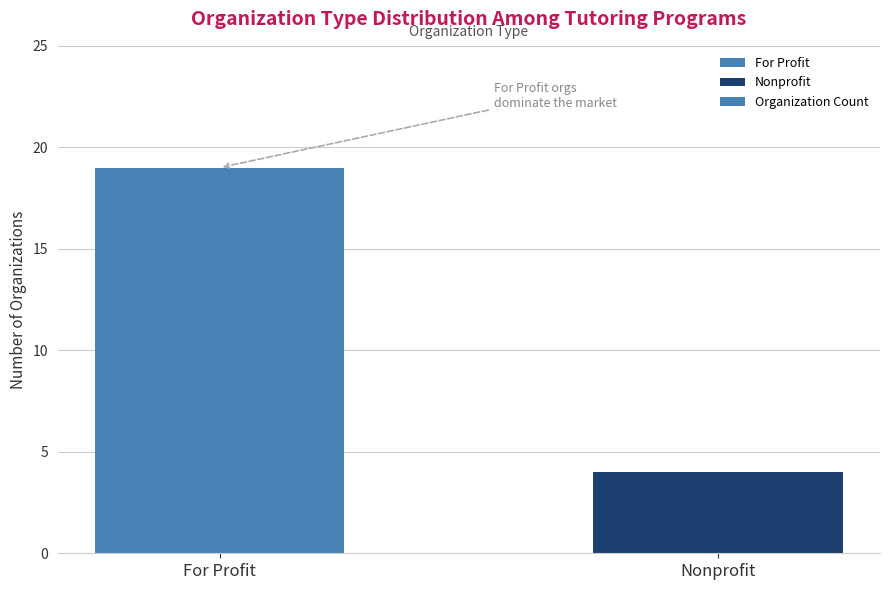

True or false: the data shows 19 at For Profit.

True